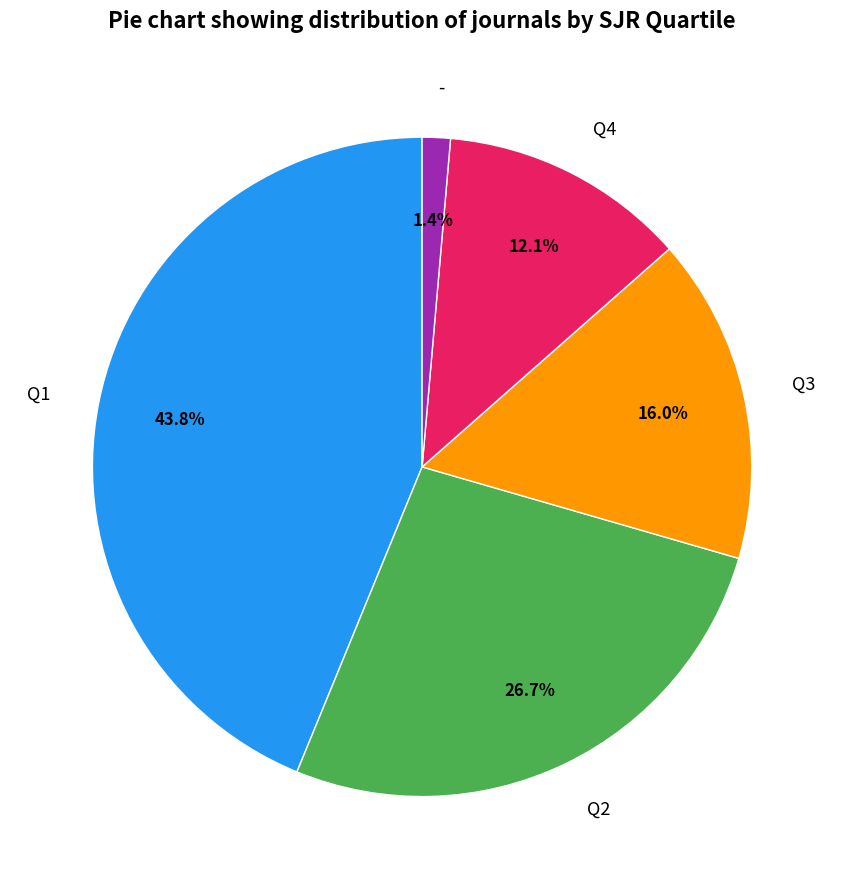

Is Q4 the majority of the pie?

No